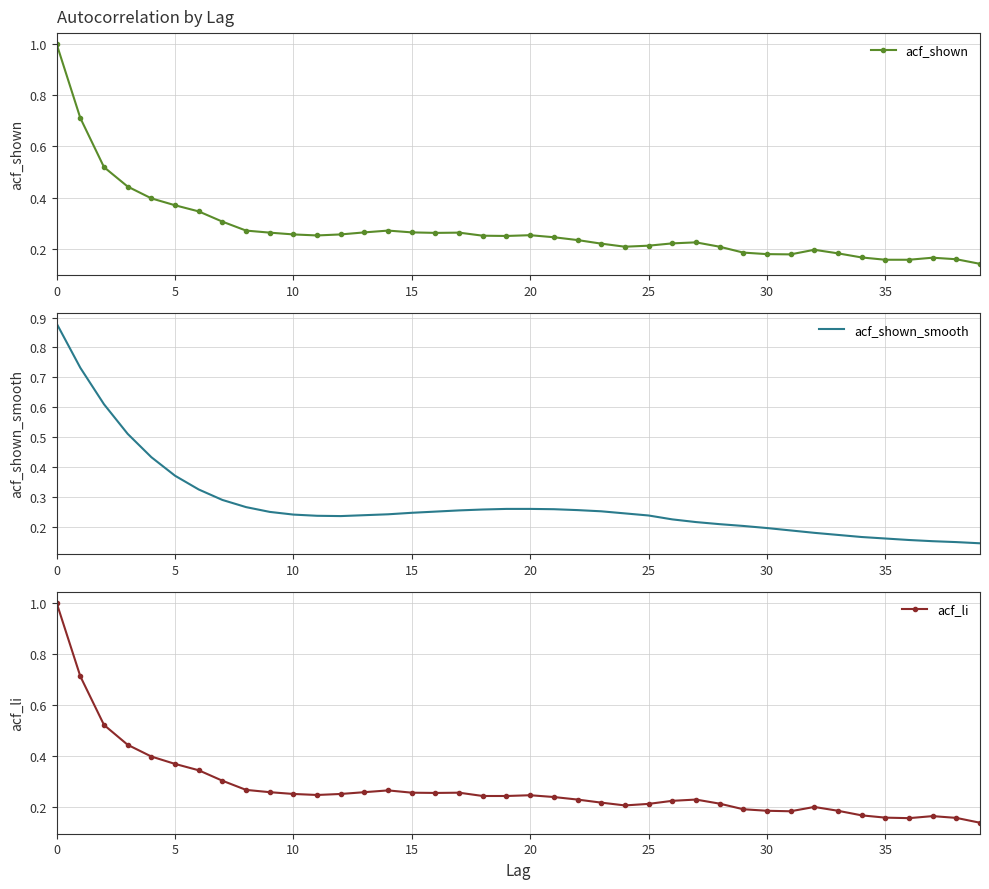

How many interior local valleys does the acf_shown_smooth series have?

1